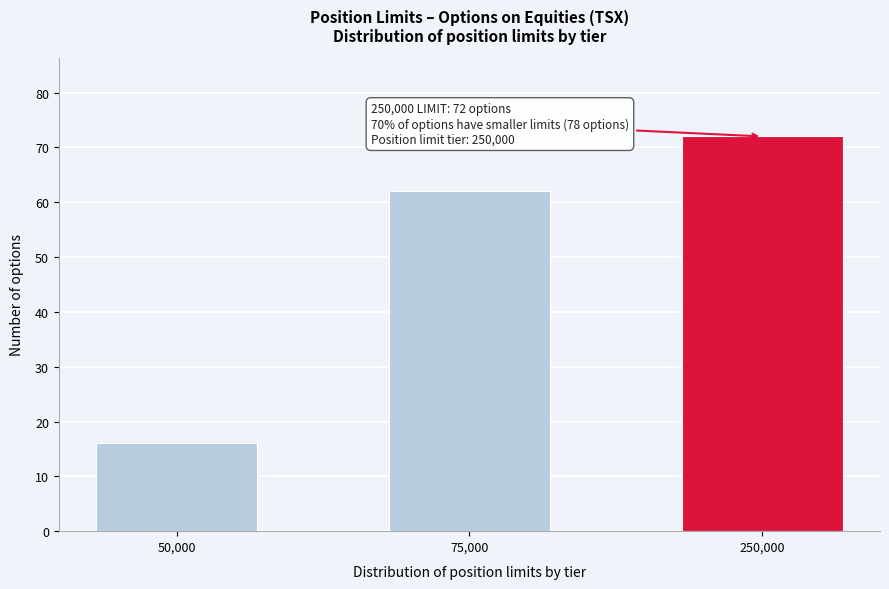

Reading right to left, what are all the values shown in this chart?

250,000=72	75,000=62	50,000=16